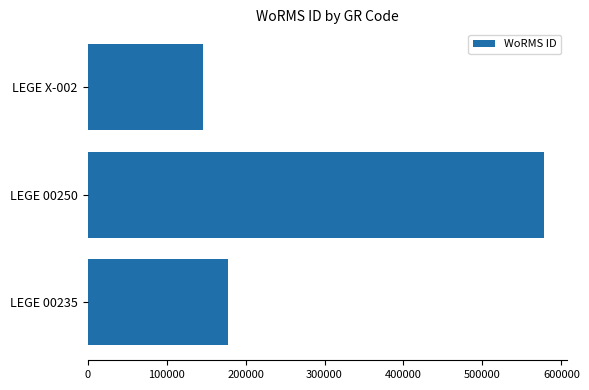

List the labels in order of value, largest first.

LEGE 00250, LEGE 00235, LEGE X-002